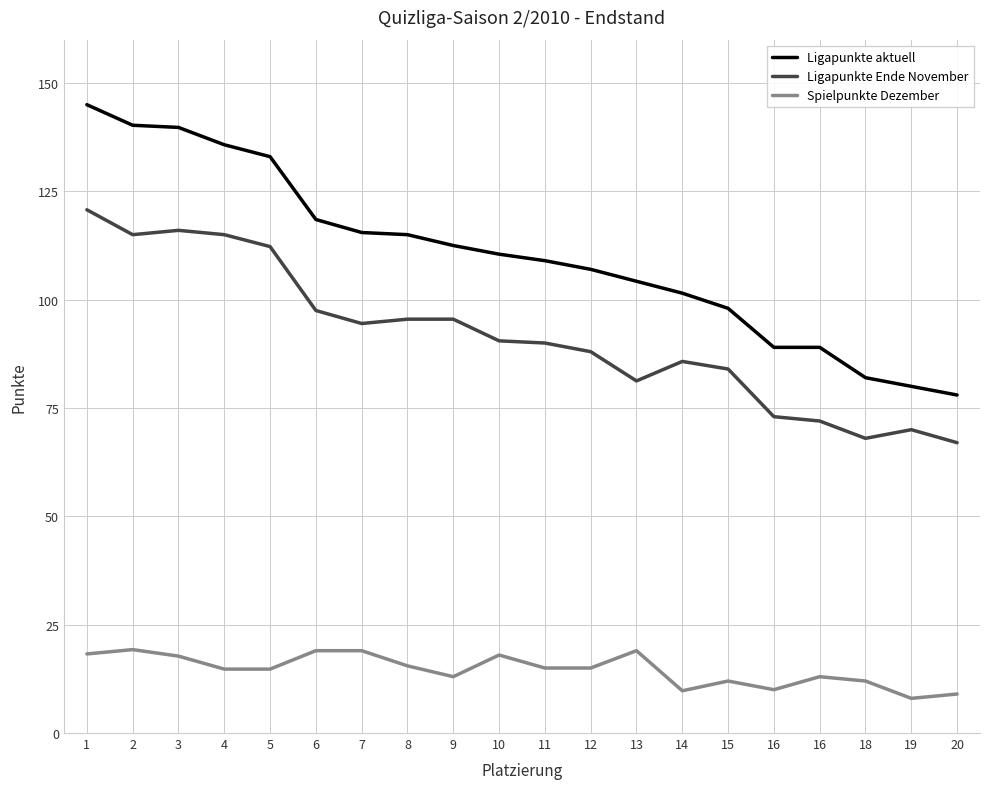

Count the number of data series in this chart.

3